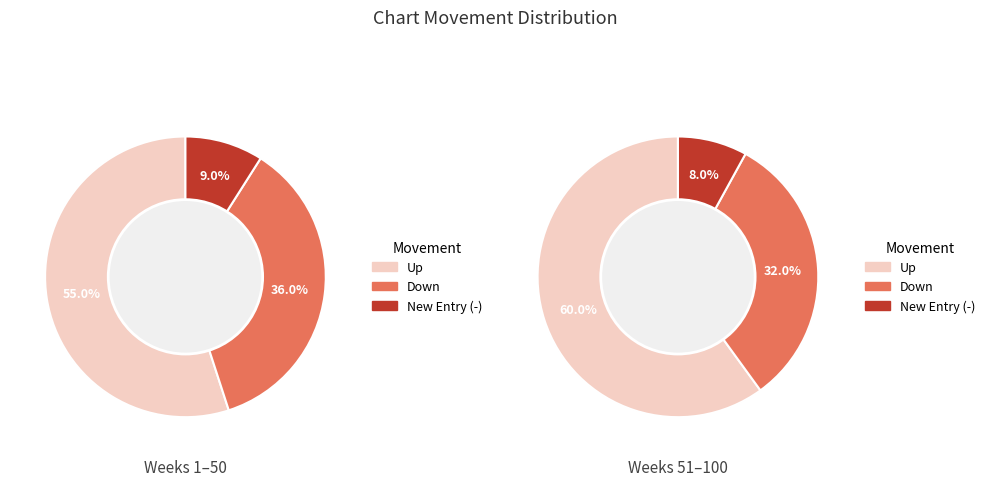

To the nearest percent, what is the average slice percentage?

33%